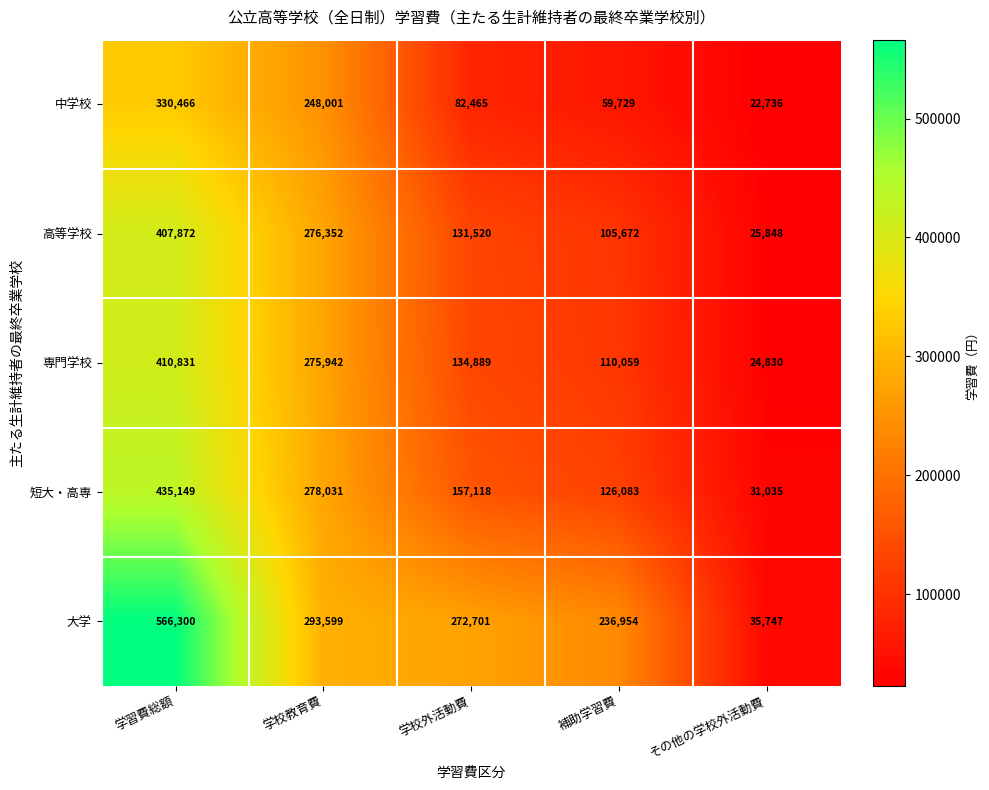

At which category is the sum across all series the highest?

学習費総額